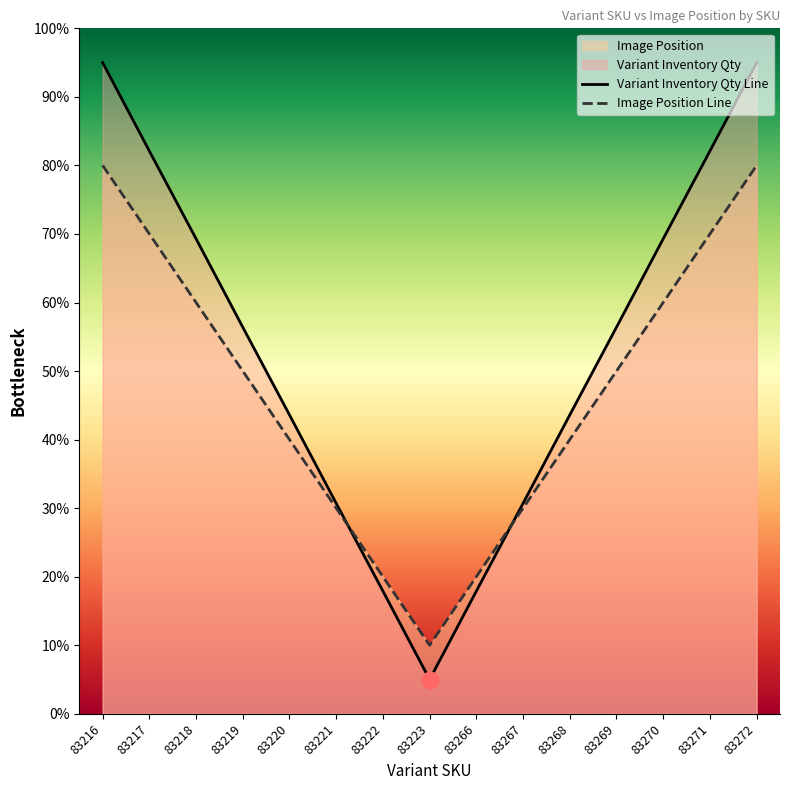

What is the value of the Variant Inventory Qty Line point at the 5th from the left?

43.6